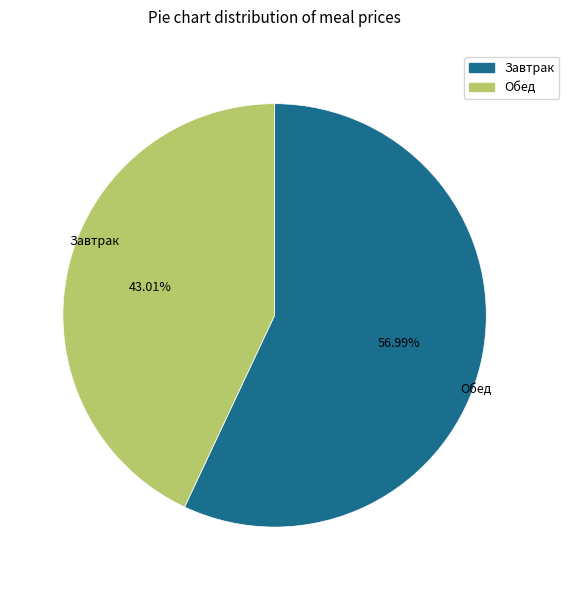

Does any single category account for the majority?

Yes